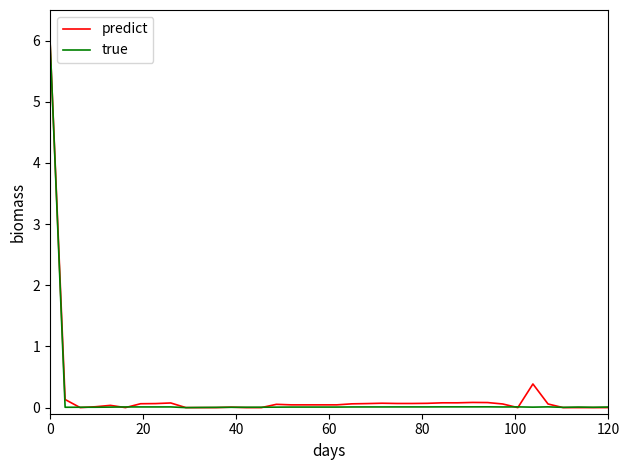

Which series has the largest range (max minus min)?

predict